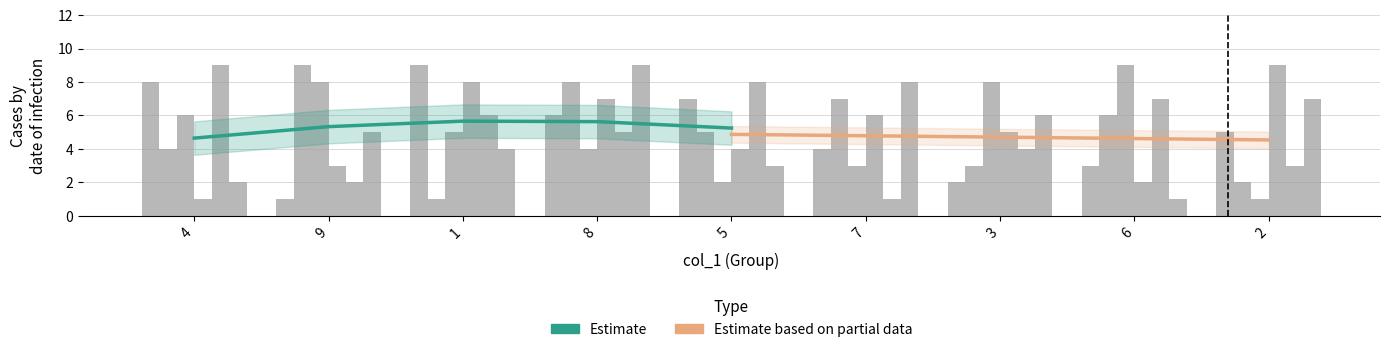

Where does the col_2 series first go above 5?

9